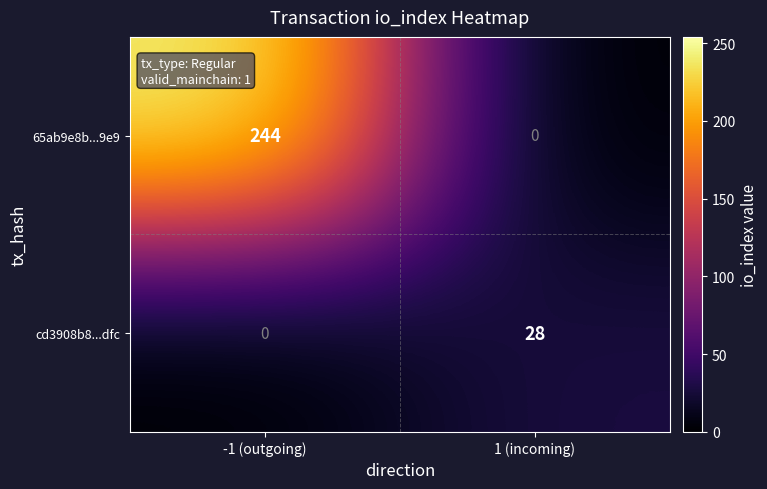

List the labels in order of cd3908b8...dfc value, smallest first.

-1 (outgoing), 1 (incoming)